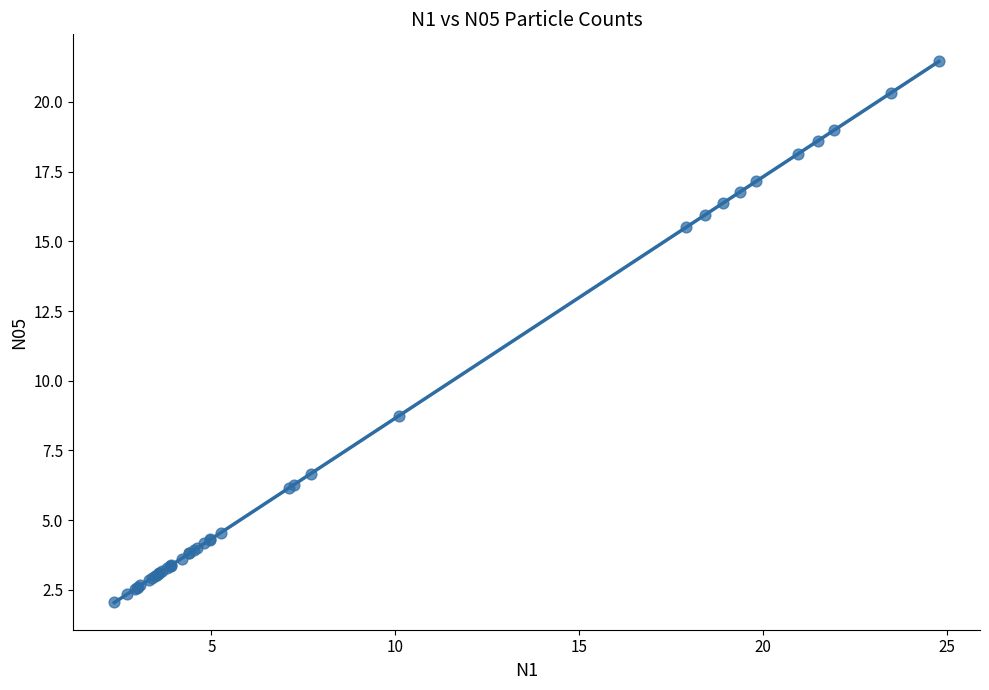

What Y value in the scatter plot is closest to 11?

8.8